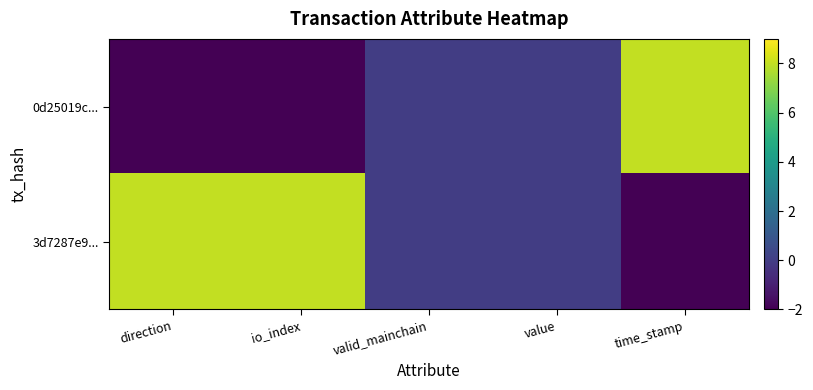

Which series has the largest total across all categories?

3d7287e9...